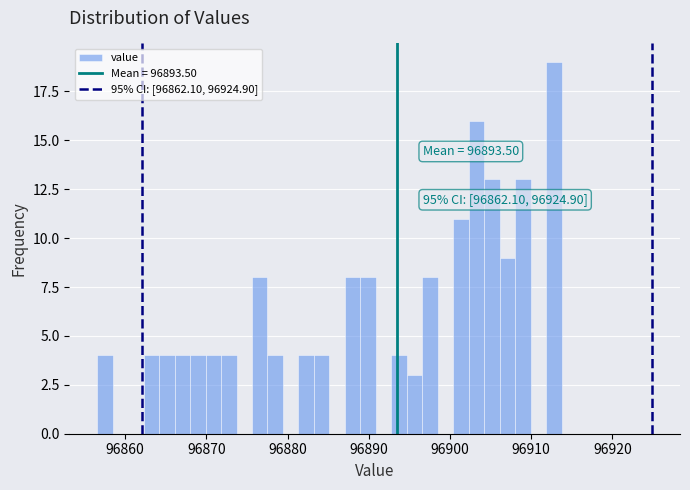

Around what value on the x-axis is the tallest bar? Give the approximate position of its centre, as read against the axis.

96913